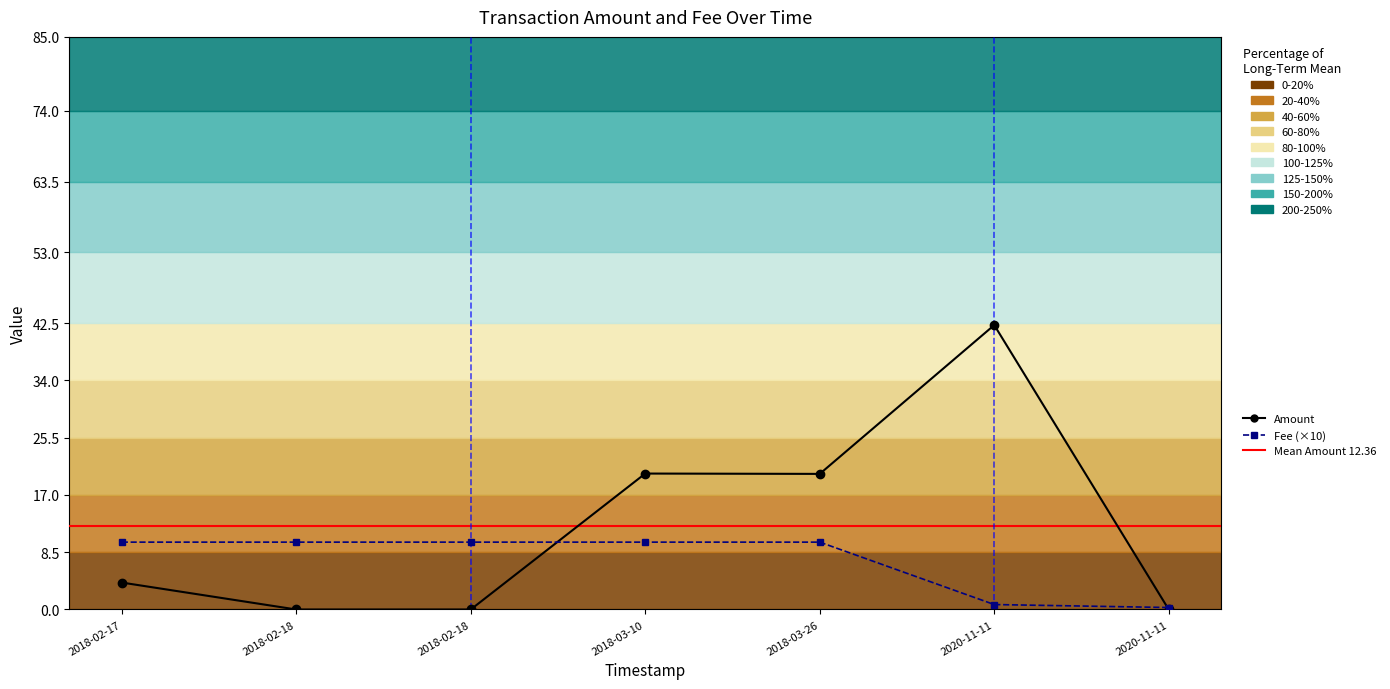

Is it true that Fee equals 1.0 at 2018-02-18 12:39:08?

True